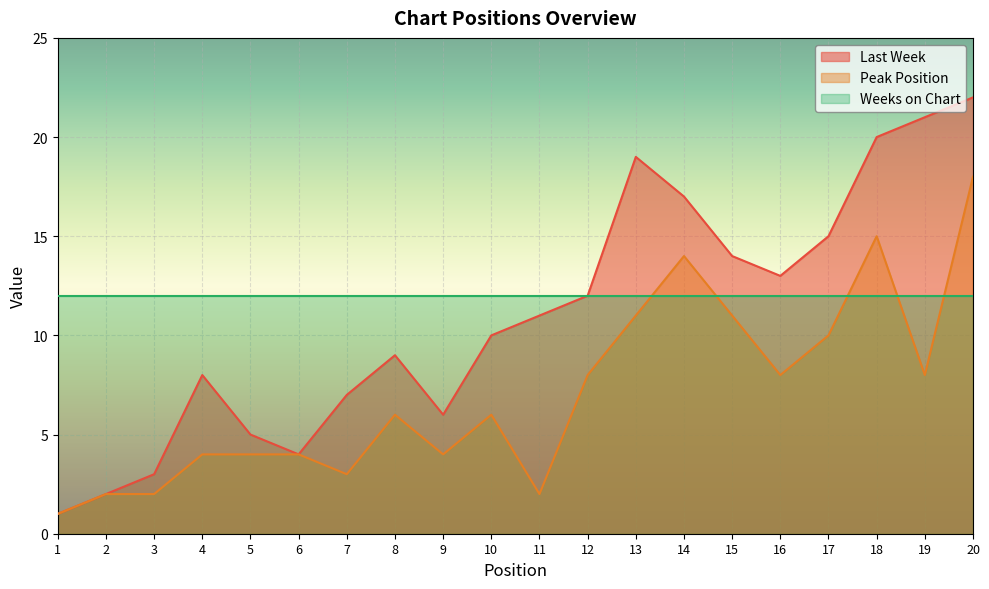

What is the value of the Last Week point at the 7th from the left?

7